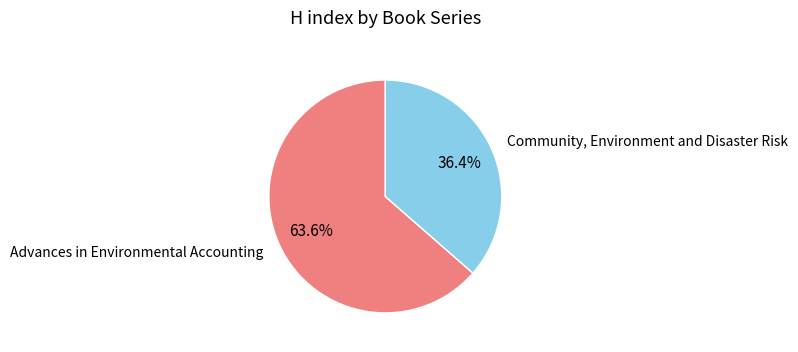

Does any single category account for the majority?

Yes